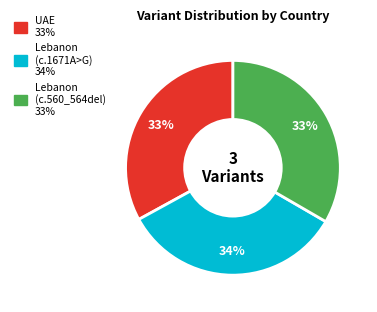

Is there any slice that represents more than half of the pie?

No